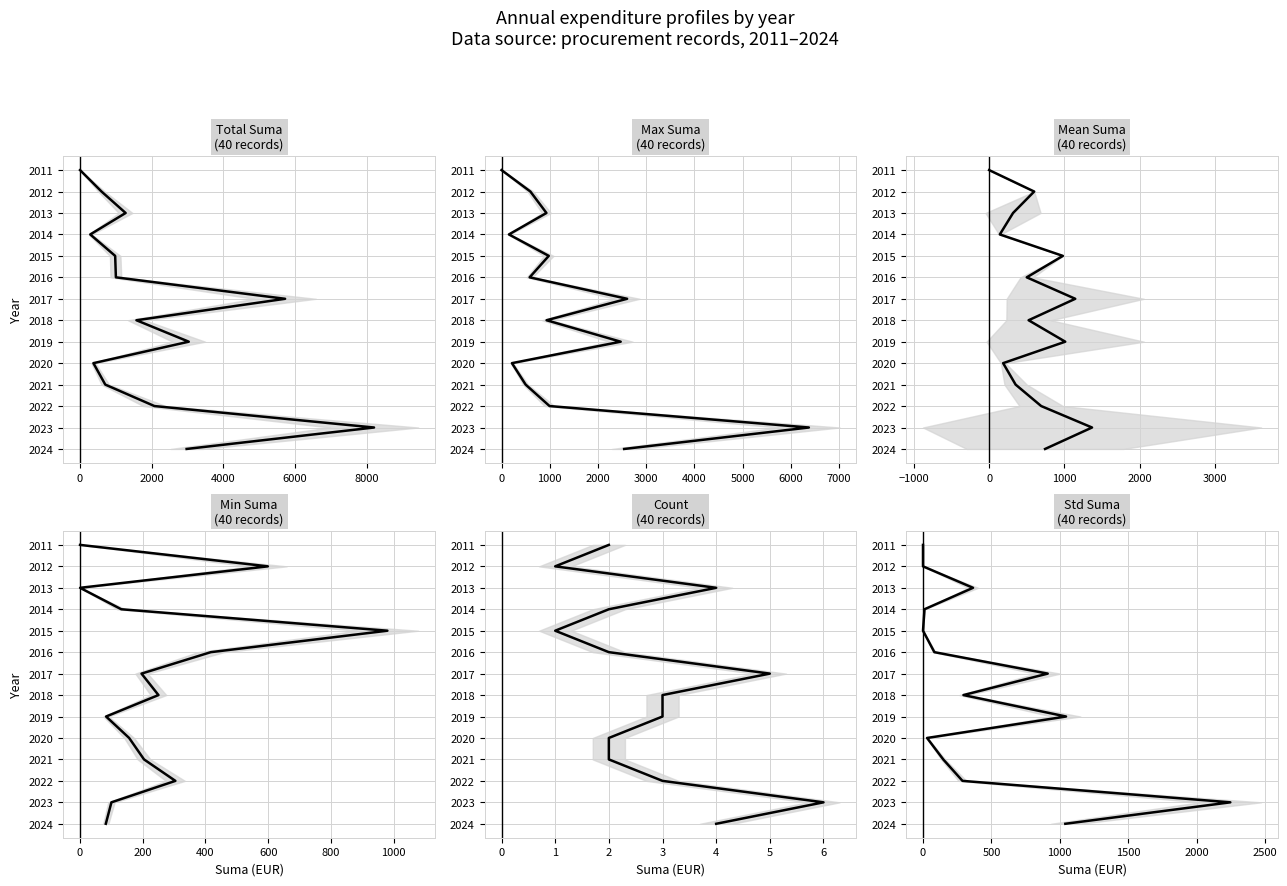

Does the chart have visible grid lines?

Yes